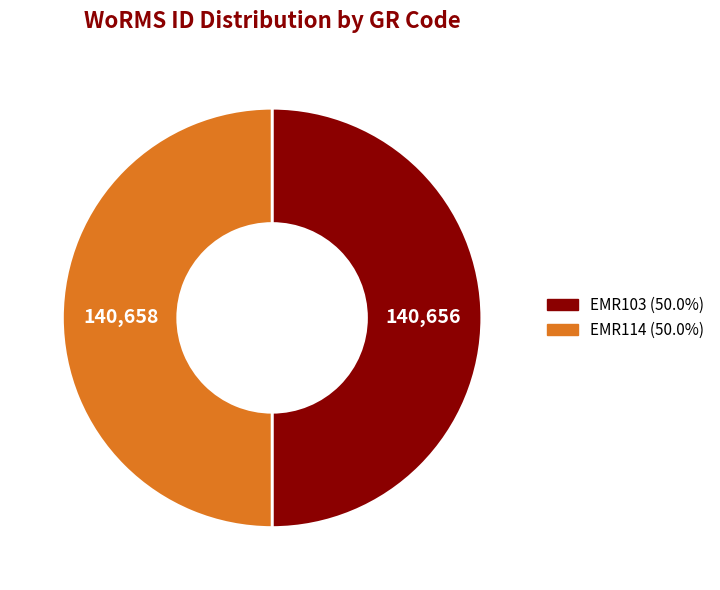

What is the ratio of the value at EMR114 (50.0%) to the value at EMR103 (50.0%)?

1.0